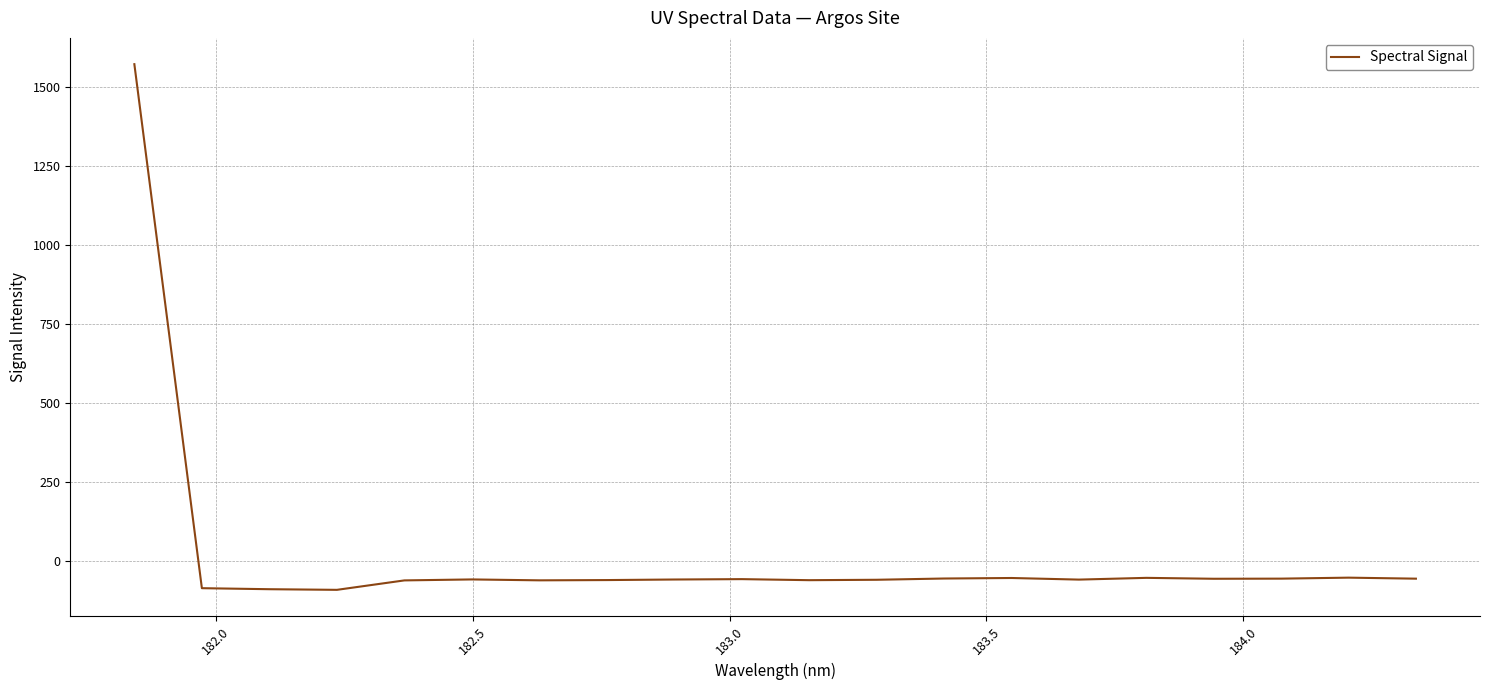

How many values are below -59?

11